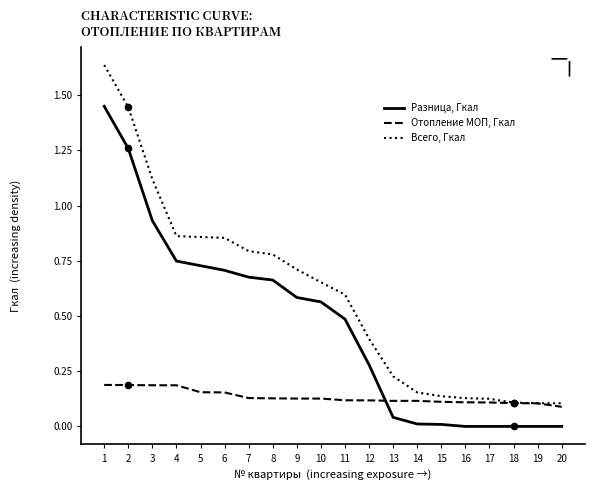

Which series has the widest spread of values?

Всего, Гкал